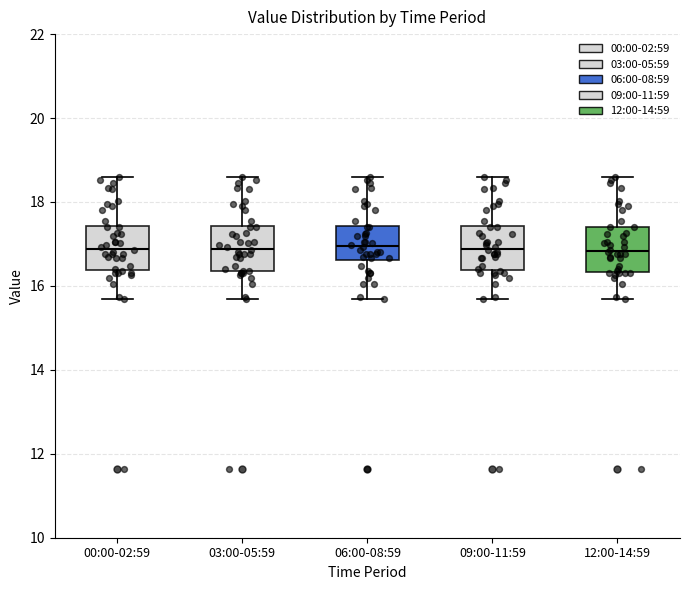

Reading left to right, transcribe this box plot: for each box, give where its median line is, the range the box spans, and where its two whiskers end, as read against the y-axis. The values are not printed on the chart, so give them approximately, as read against the axis.

00:00-02:59: median 16.8, box 16.4 to 17.4, whiskers 15.8 to 18.6
03:00-05:59: median 16.8, box 16.4 to 17.4, whiskers 15.8 to 18.6
06:00-08:59: median 17.0, box 16.6 to 17.4, whiskers 15.8 to 18.6
09:00-11:59: median 16.8, box 16.4 to 17.4, whiskers 15.8 to 18.6
12:00-14:59: median 16.8, box 16.4 to 17.4, whiskers 15.8 to 18.6